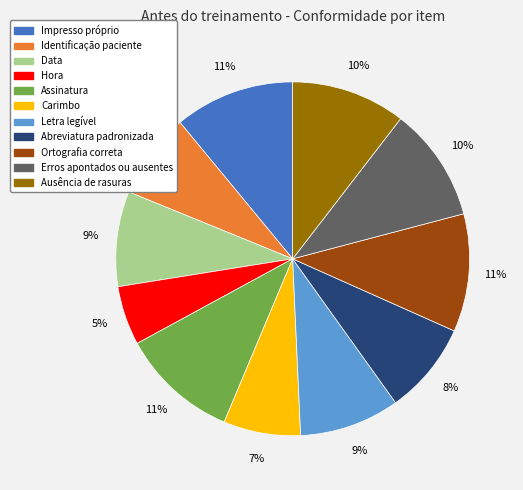

Which has a higher value, Identificação paciente or Letra legível?

Letra legível